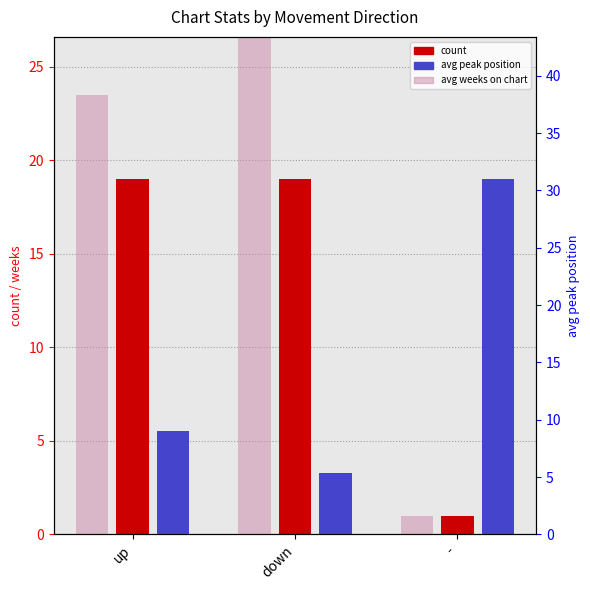

What is the sum of the avg peak position values at down and -?

36.3